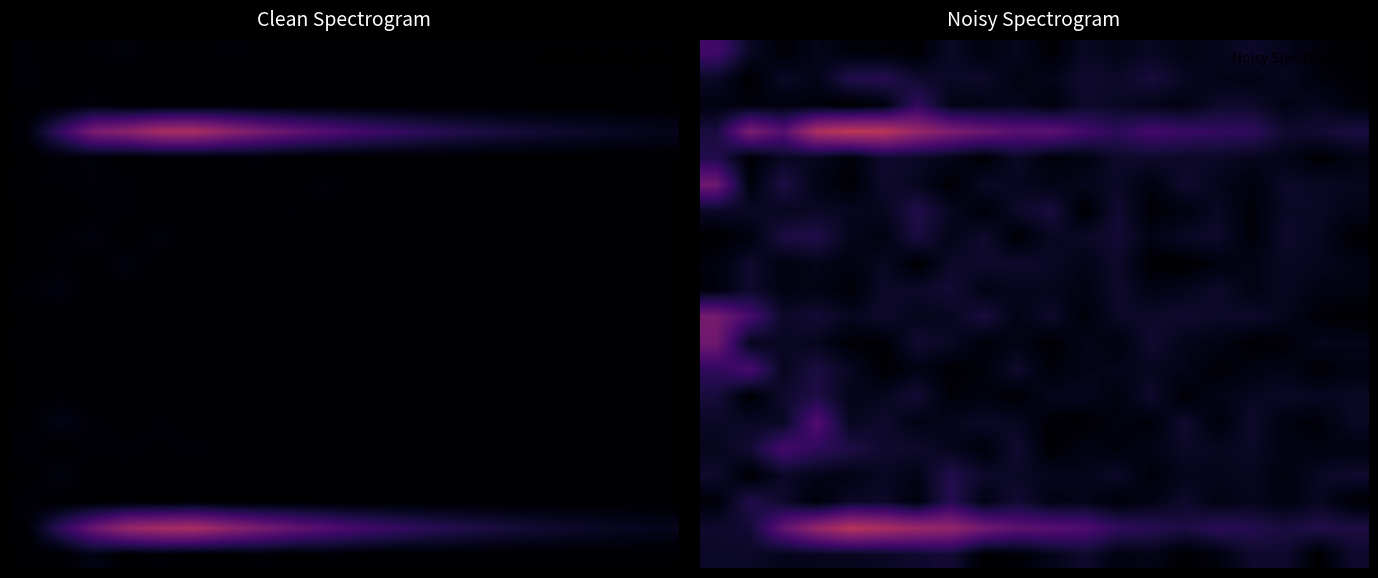

How many series are shown in this chart?

20